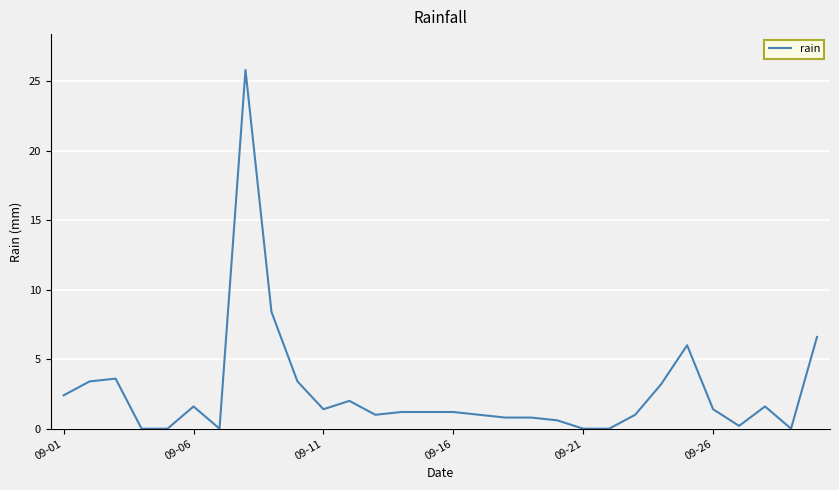

Reading right to left, list all the values displayed in this chart.

6.6	0.0	1.6	0.2	1.4	6.0	3.2	1.0	0.0	0.0	0.6	0.8	0.8	1.0	1.2	1.2	1.2	1.0	2.0	1.4	3.4	8.4	25.8	0.0	1.6	0.0	0.0	3.6	3.4	2.4